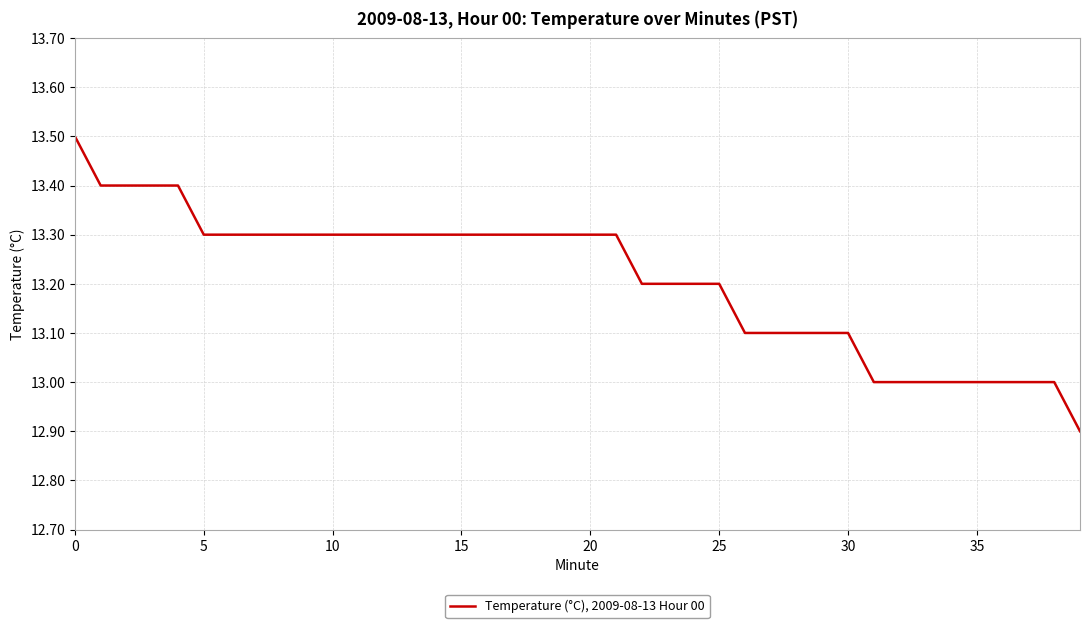

What is the difference between the maximum and minimum values?

0.6